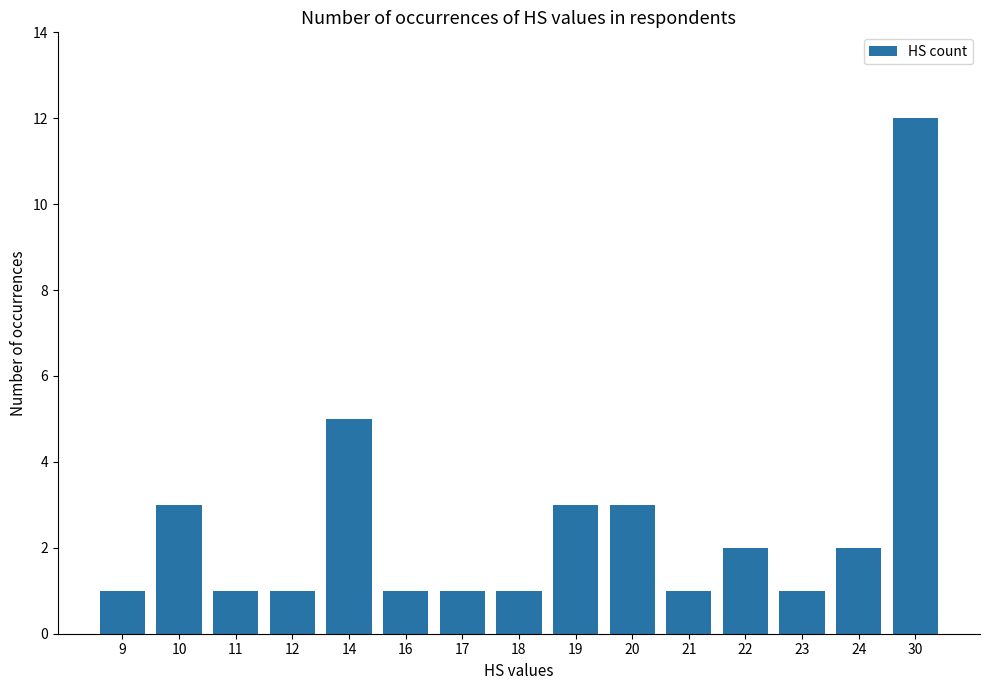

Between 22 and 9, which is larger?

22